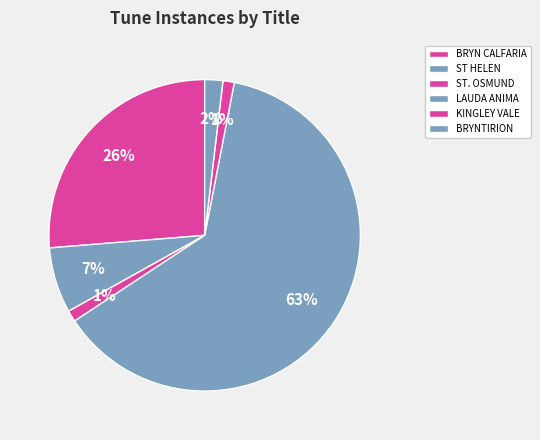

Count the number of slices in the pie.

6